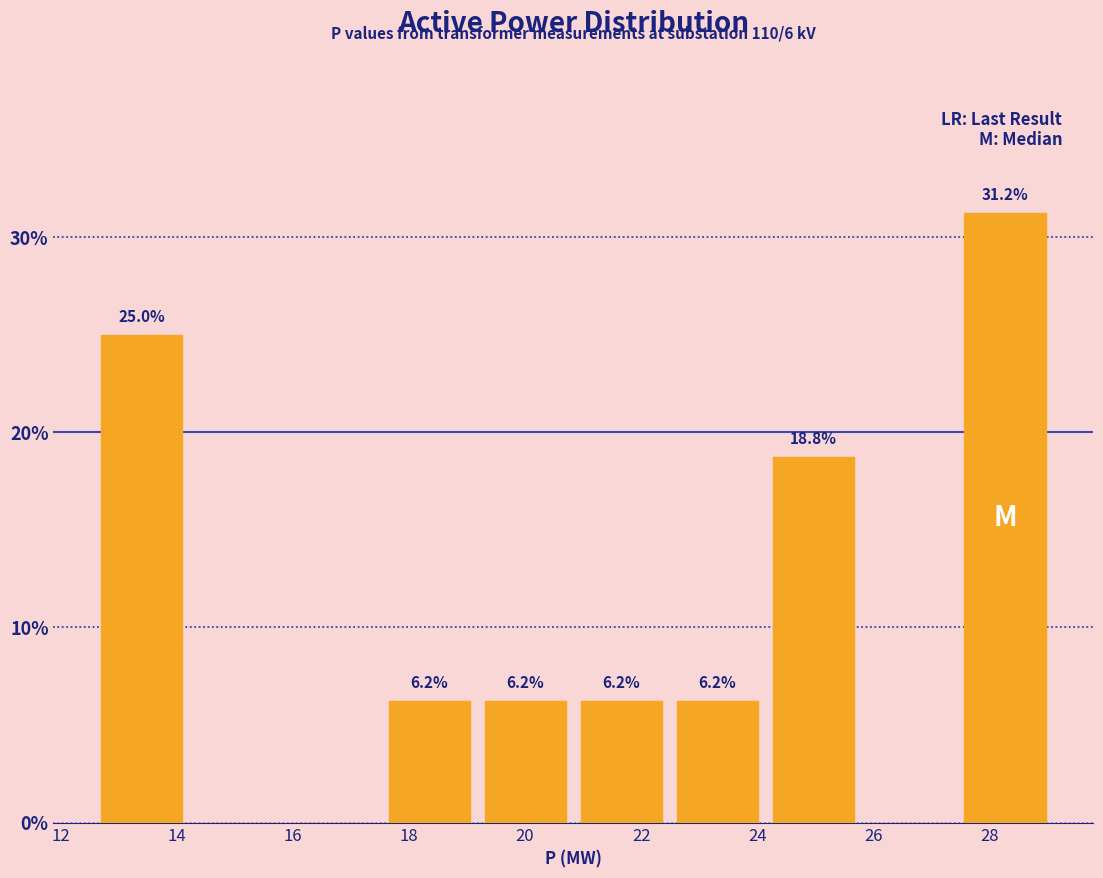

Over which range of the x-axis is the bar tallest?

27.4 to 29.2